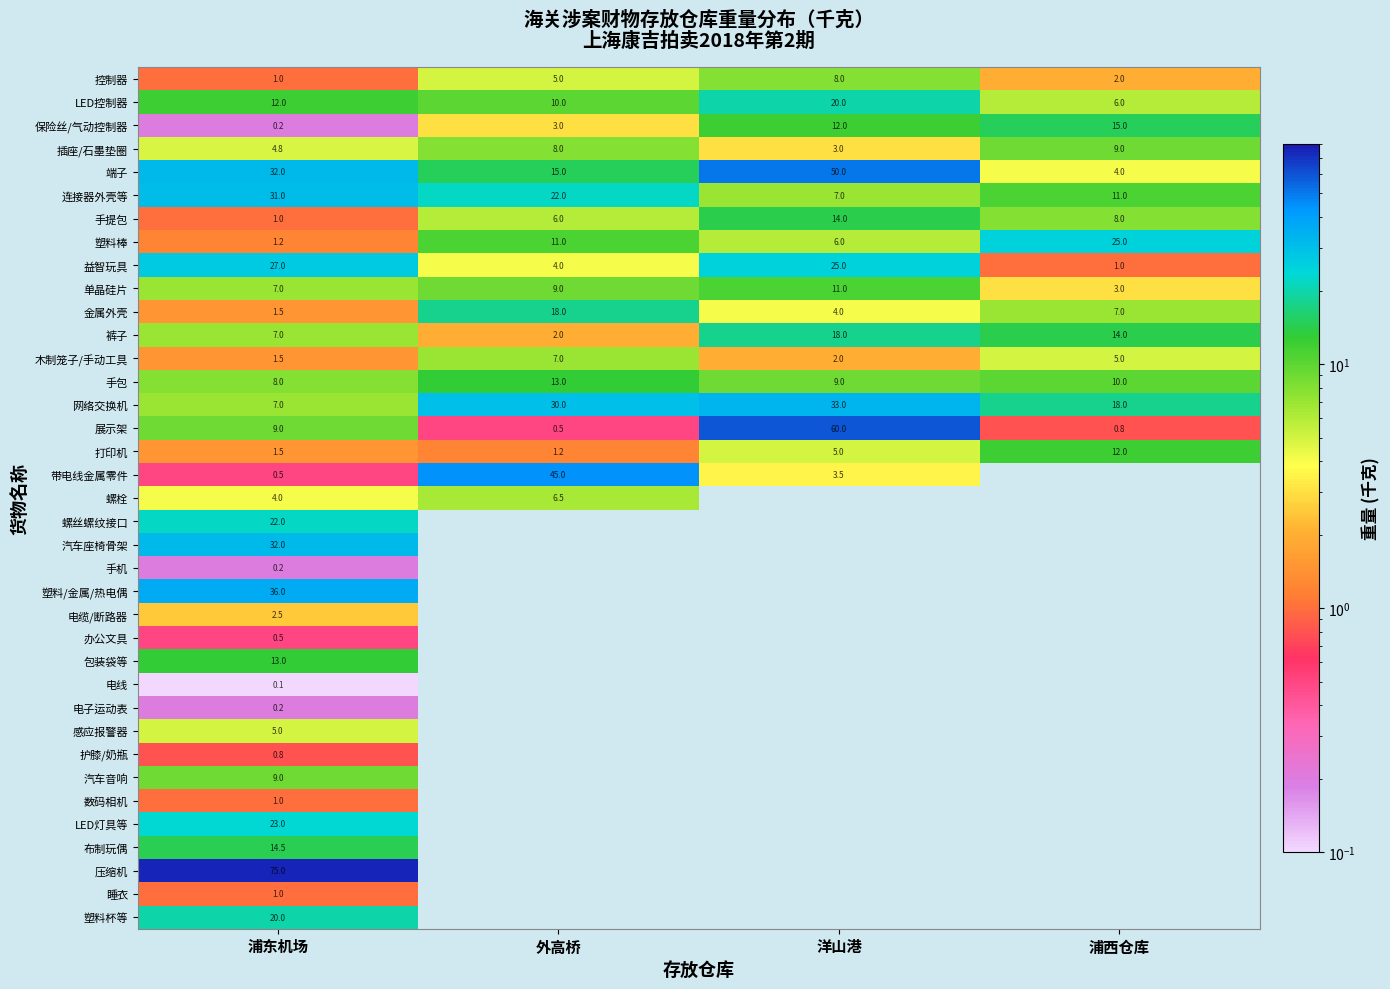

What is the difference between the maximum and minimum values in the 塑料棒 series?

23.8